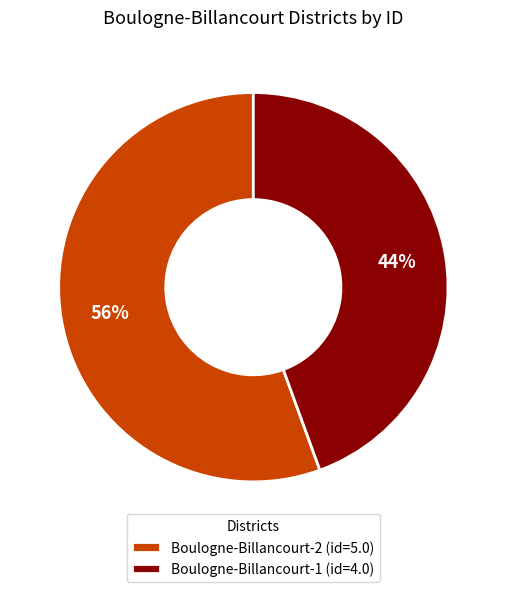

Rank the categories by value from lowest to highest.

Boulogne-Billancourt-1, Boulogne-Billancourt-2